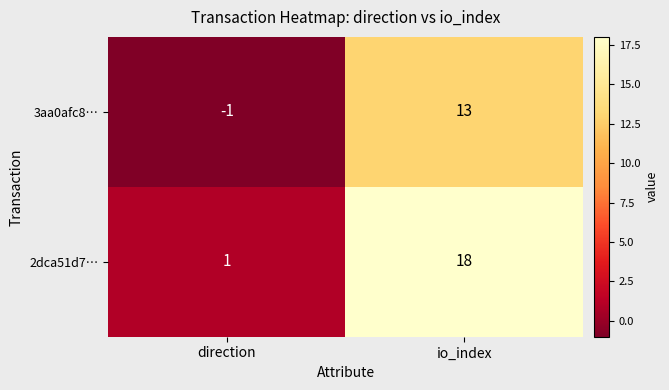

Which series has the largest total across all categories?

2dca51d7…